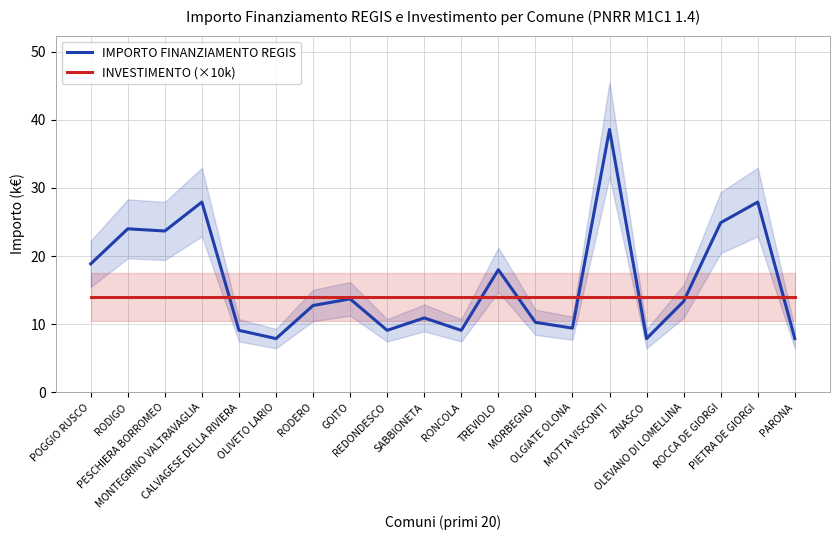

The value of IMPORTO FINANZIAMENTO REGIS at RODERO is 7.5. True or false?

False